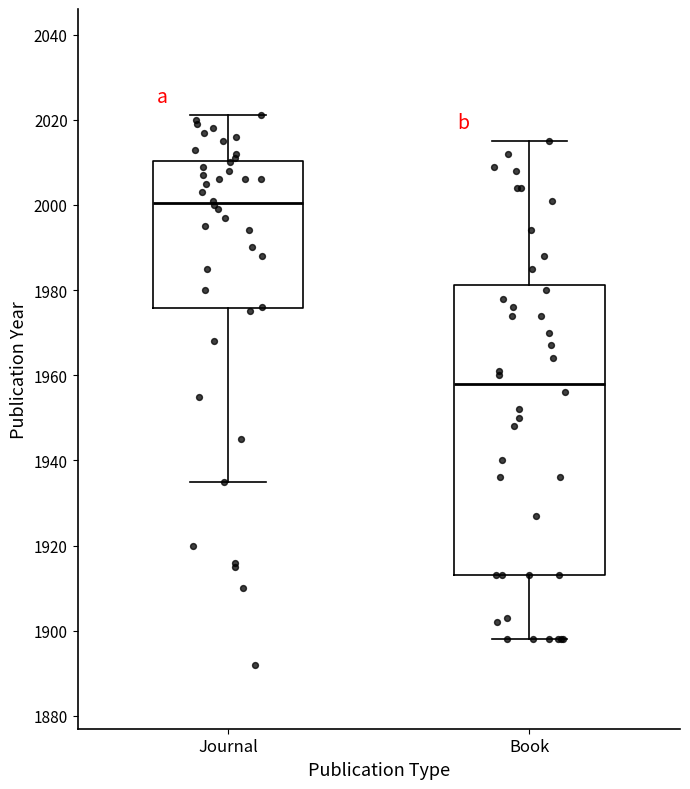

Reading left to right, read every box against the y-axis: the position of its median line, the range the box covers, and the ends of its whiskers. The values are not printed on the chart, so give them approximately, as read against the axis.

Journal: median 2000, box 1976 to 2010, whiskers 1936 to 2022
Book: median 1958, box 1914 to 1982, whiskers 1898 to 2016